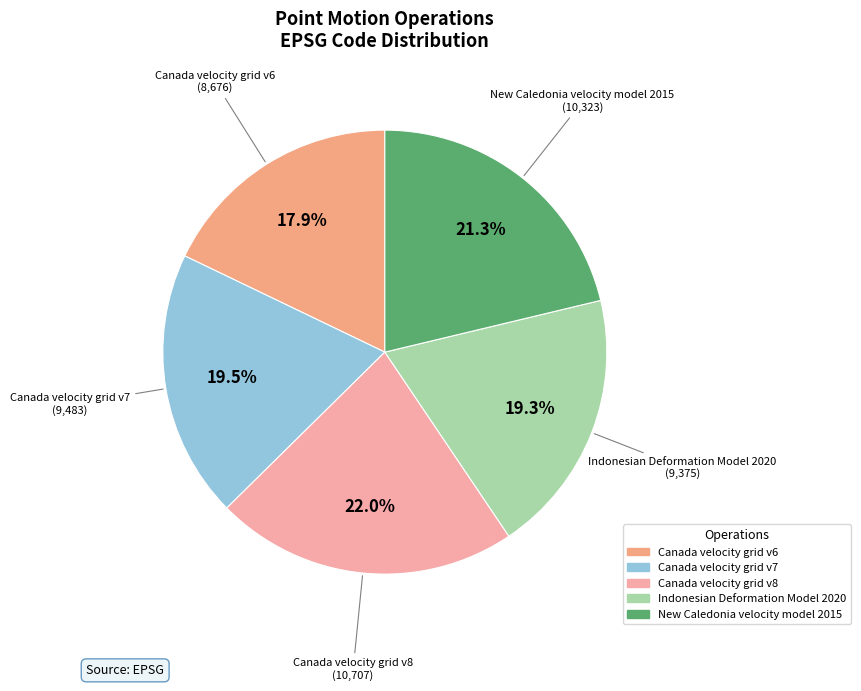

What is the ratio of the value at Canada velocity grid v6 to the value at Canada velocity grid v8?

0.8